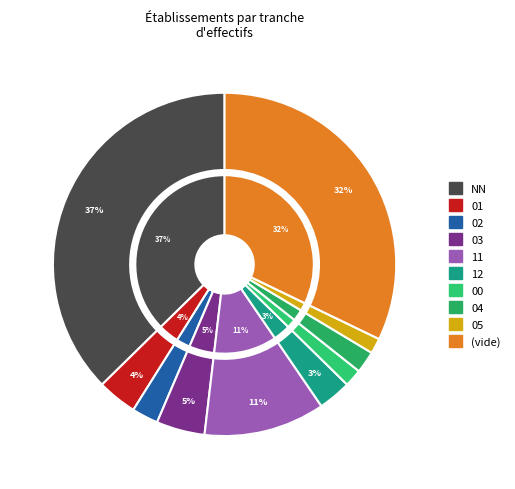

Combined, do 10 and 01 account for over 50%?

No